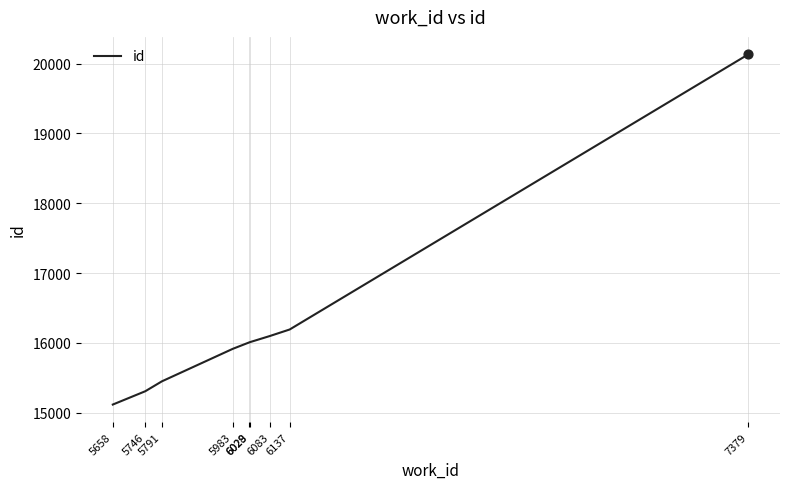

Approximately how many times larger is the value at 5746 compared to 6137?

0.9